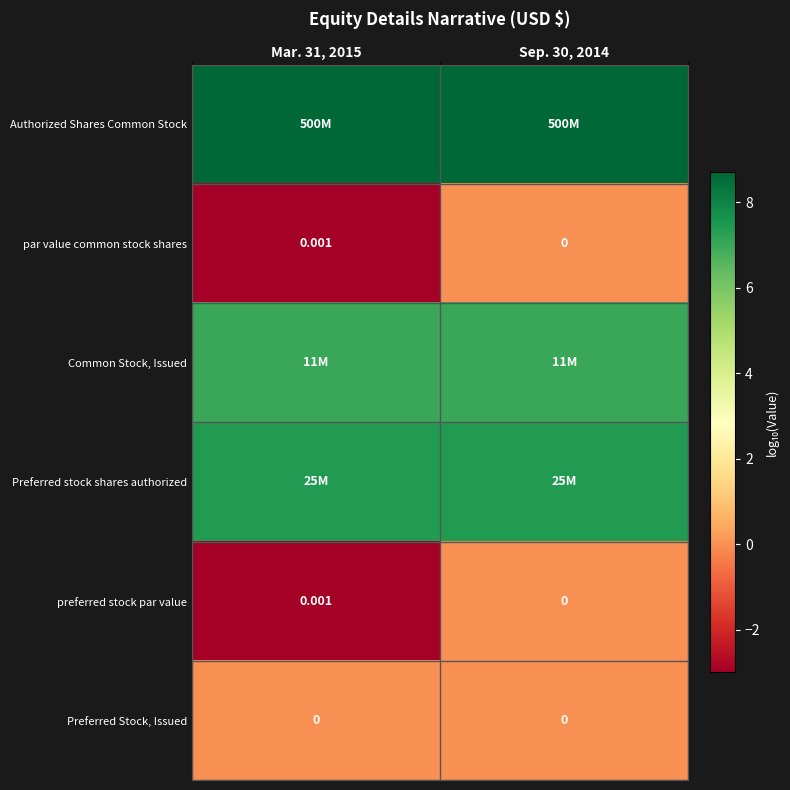

How many values in the par value common stock shares series exceed 0?

1